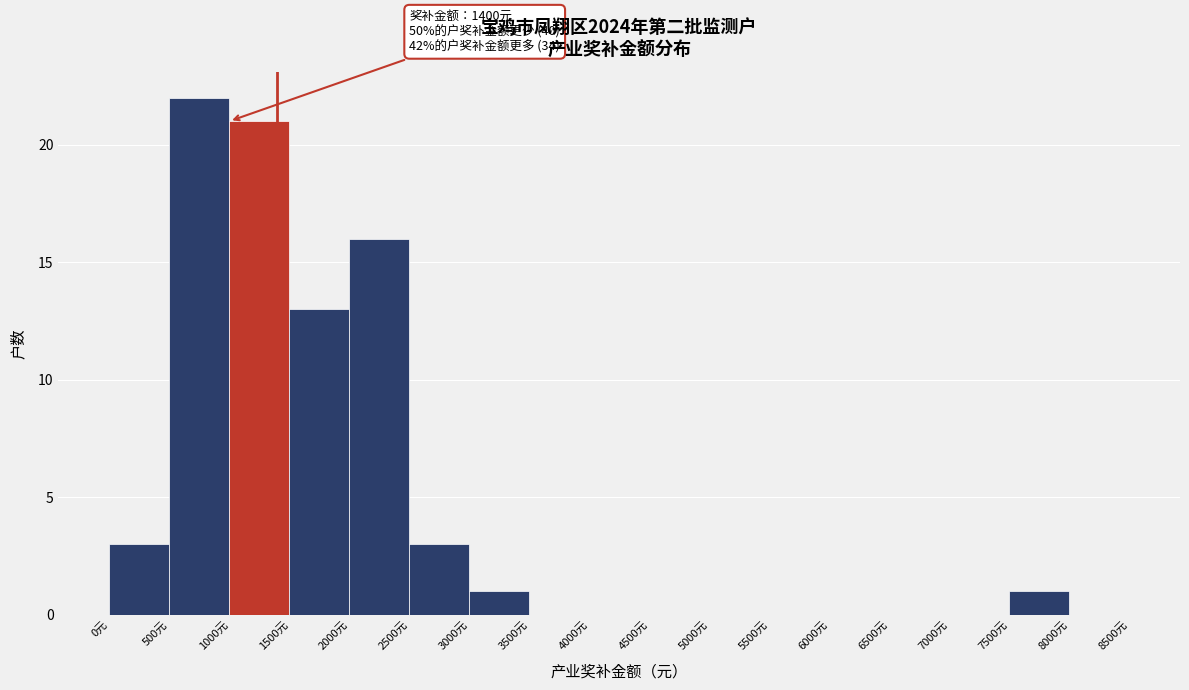

Over which range of the x-axis is the bar tallest?

500 to 1000